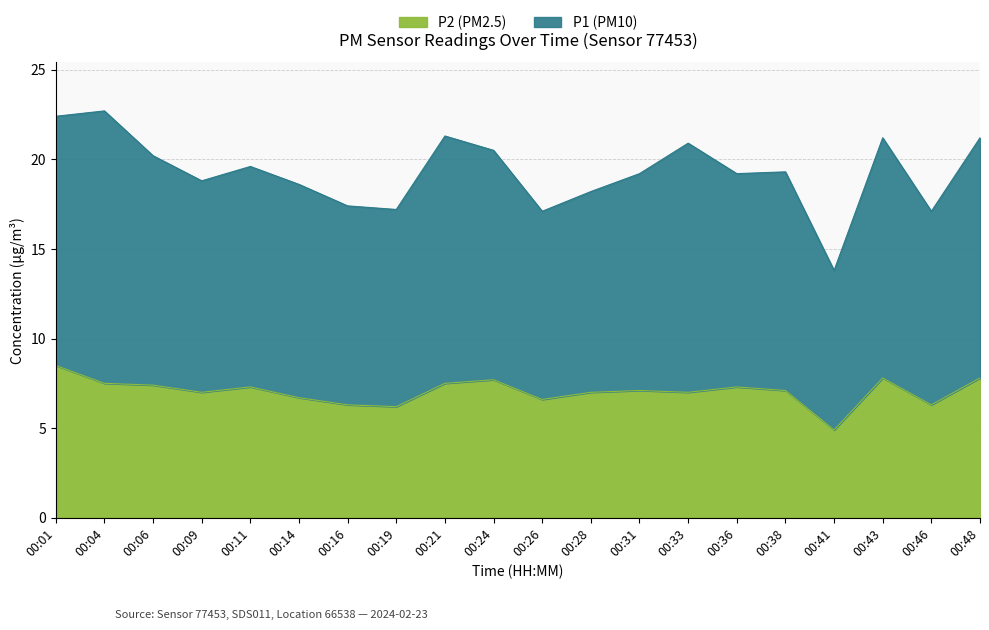

What is the value of the P1 point at the 14th from the left?

20.9